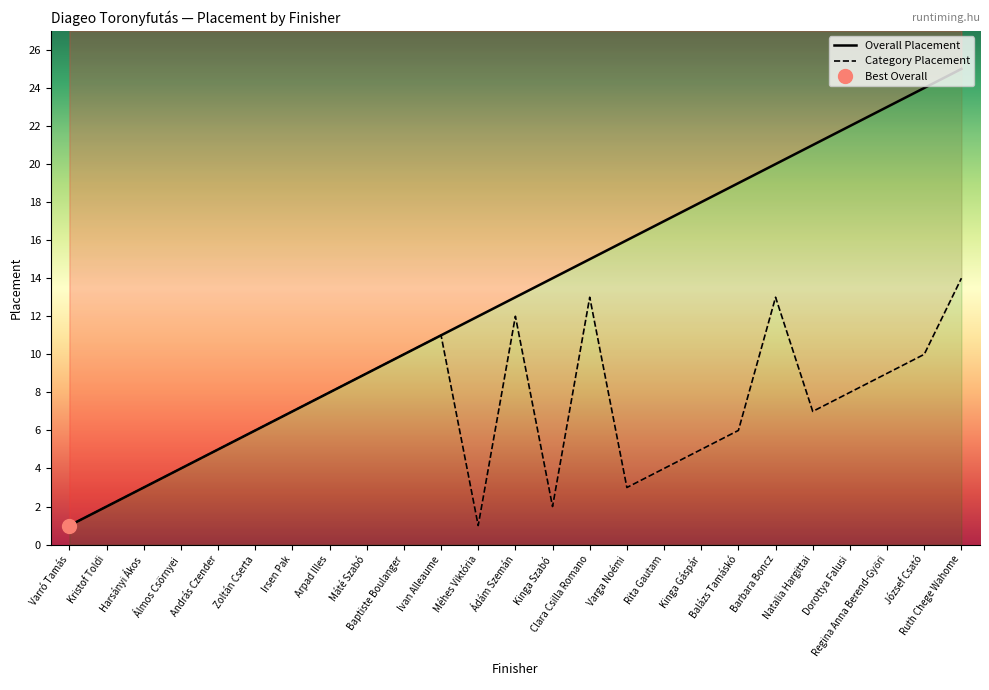

True or false: Overall Placement and Category Placement intersect in this chart.

False